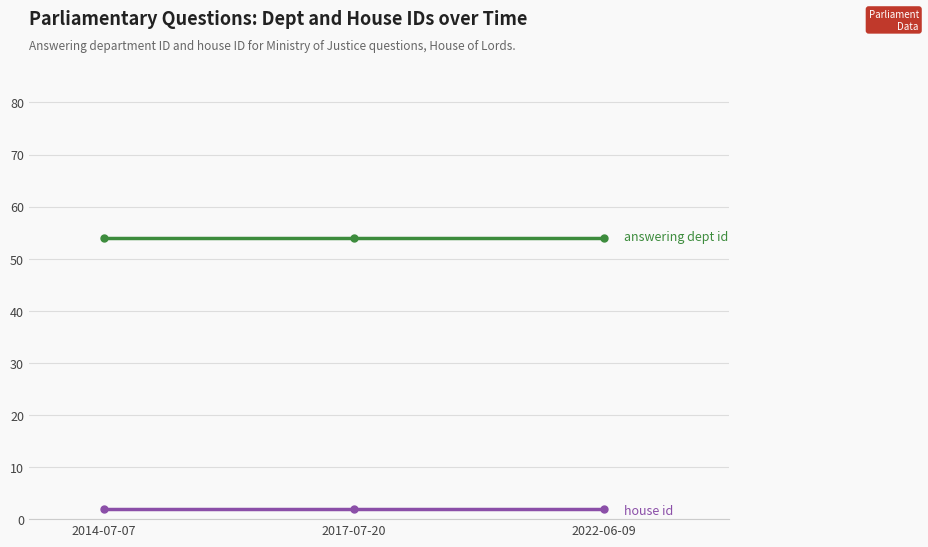

What is the total value across all series at 2014-07-07?

56